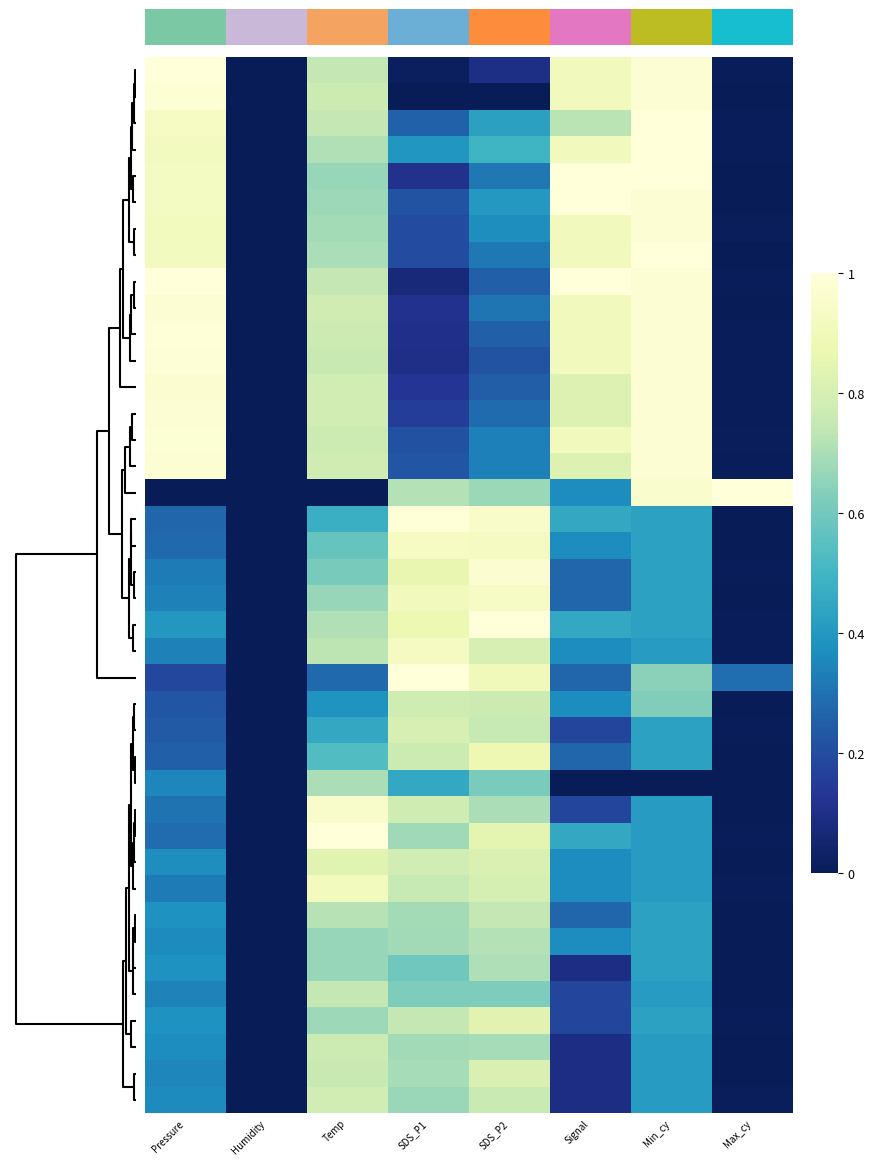

Which category has the lowest value across all series?

Pressure